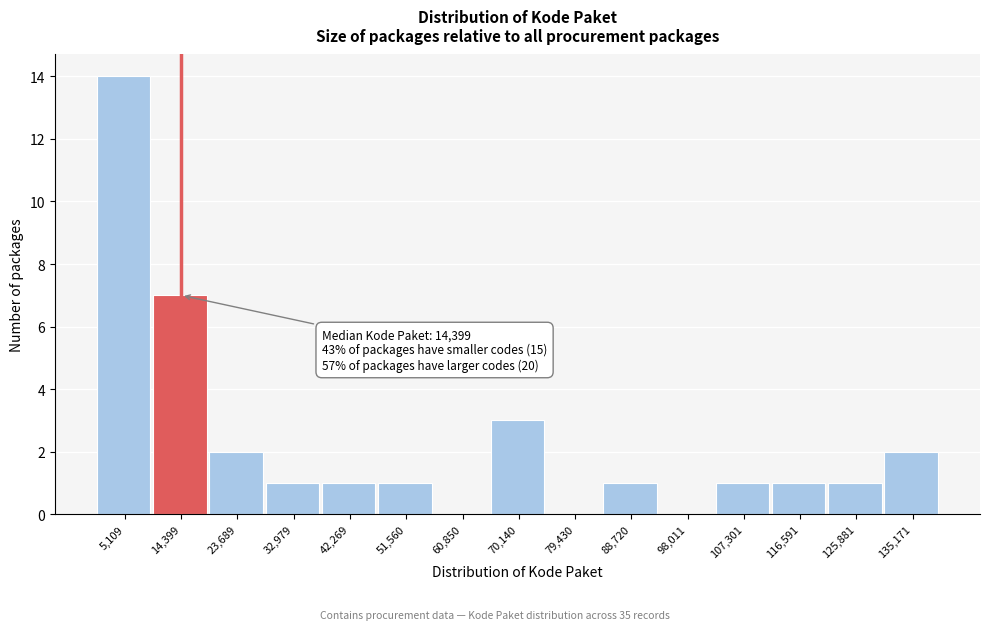

Over which range of the x-axis is the bar tallest?

0 to 10000